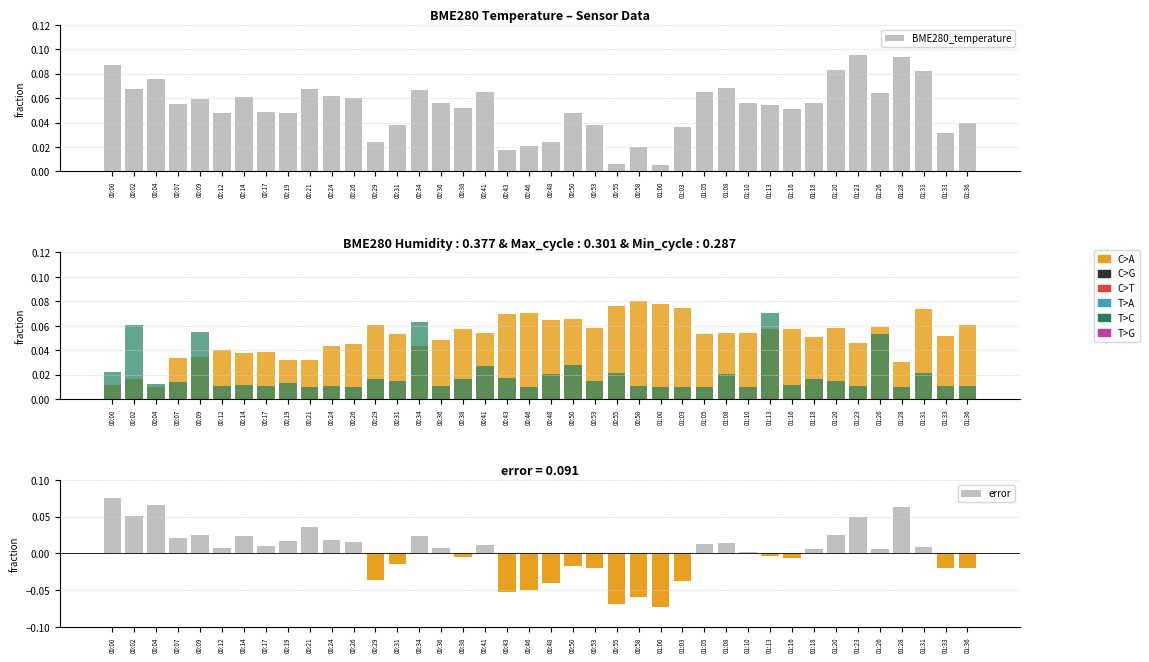

Reading right to left, transcribe all the data shown in this chart.

BME280_temperature: 01:36=0.0	01:33=0.0	01:31=0.1	01:28=0.1	01:26=0.1	01:23=0.1	01:20=0.1	01:18=0.1	01:16=0.1	01:13=0.1	01:10=0.1	01:08=0.1	01:05=0.1	01:03=0.0	01:00=0.0	00:58=0.0	00:55=0.0	00:53=0.0	00:50=0.0	00:48=0.0	00:46=0.0	00:43=0.0	00:41=0.1	00:38=0.1	00:36=0.1	00:34=0.1	00:31=0.0	00:29=0.0	00:26=0.1	00:24=0.1	00:21=0.1	00:19=0.0	00:17=0.0	00:14=0.1	00:12=0.0	00:09=0.1	00:07=0.1	00:04=0.1	00:02=0.1	00:00=0.1
BME280_humidity: 01:36=0.1	01:33=0.1	01:31=0.1	01:28=0.0	01:26=0.1	01:23=0.0	01:20=0.1	01:18=0.1	01:16=0.1	01:13=0.1	01:10=0.1	01:08=0.1	01:05=0.1	01:03=0.1	01:00=0.1	00:58=0.1	00:55=0.1	00:53=0.1	00:50=0.1	00:48=0.1	00:46=0.1	00:43=0.1	00:41=0.1	00:38=0.1	00:36=0.0	00:34=0.0	00:31=0.1	00:29=0.1	00:26=0.0	00:24=0.0	00:21=0.0	00:19=0.0	00:17=0.0	00:14=0.0	00:12=0.0	00:09=0.0	00:07=0.0	00:04=0.0	00:02=0.0	00:00=0.0
Max_cycle: 01:36=0.0	01:33=0.0	01:31=0.0	01:28=0.0	01:26=0.1	01:23=0.0	01:20=0.0	01:18=0.0	01:16=0.0	01:13=0.1	01:10=0.0	01:08=0.0	01:05=0.0	01:03=0.0	01:00=0.0	00:58=0.0	00:55=0.0	00:53=0.0	00:50=0.0	00:48=0.0	00:46=0.0	00:43=0.0	00:41=0.0	00:38=0.0	00:36=0.0	00:34=0.1	00:31=0.0	00:29=0.0	00:26=0.0	00:24=0.0	00:21=0.0	00:19=0.0	00:17=0.0	00:14=0.0	00:12=0.0	00:09=0.1	00:07=0.0	00:04=0.0	00:02=0.1	00:00=0.0
error: 01:36=-0.0	01:33=-0.0	01:31=0.0	01:28=0.1	01:26=0.0	01:23=0.0	01:20=0.0	01:18=0.0	01:16=-0.0	01:13=-0.0	01:10=0.0	01:08=0.0	01:05=0.0	01:03=-0.0	01:00=-0.1	00:58=-0.1	00:55=-0.1	00:53=-0.0	00:50=-0.0	00:48=-0.0	00:46=-0.0	00:43=-0.1	00:41=0.0	00:38=-0.0	00:36=0.0	00:34=0.0	00:31=-0.0	00:29=-0.0	00:26=0.0	00:24=0.0	00:21=0.0	00:19=0.0	00:17=0.0	00:14=0.0	00:12=0.0	00:09=0.0	00:07=0.0	00:04=0.1	00:02=0.1	00:00=0.1